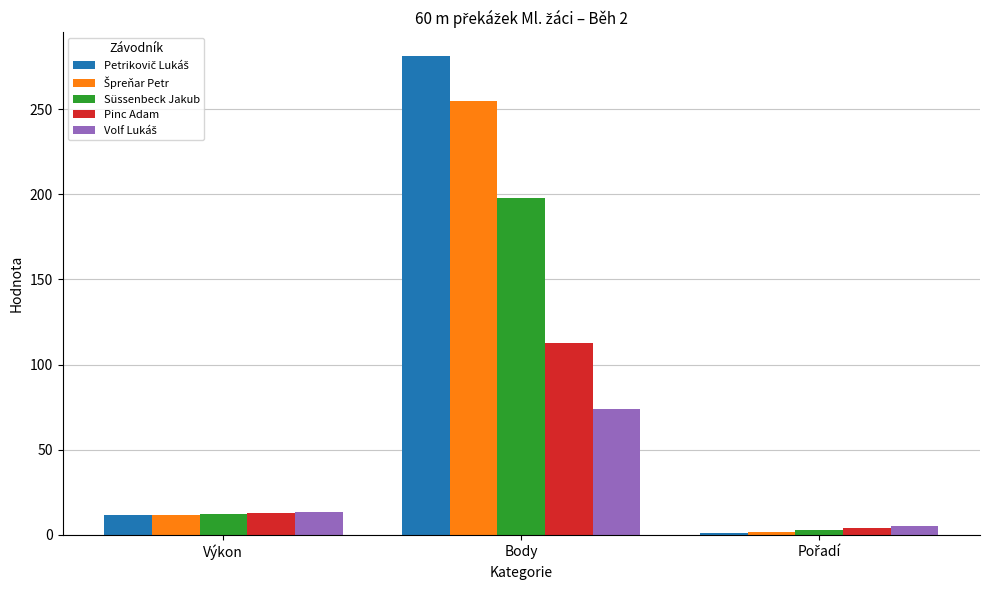

What is the spread (max minus min) of values at Body?

207.0